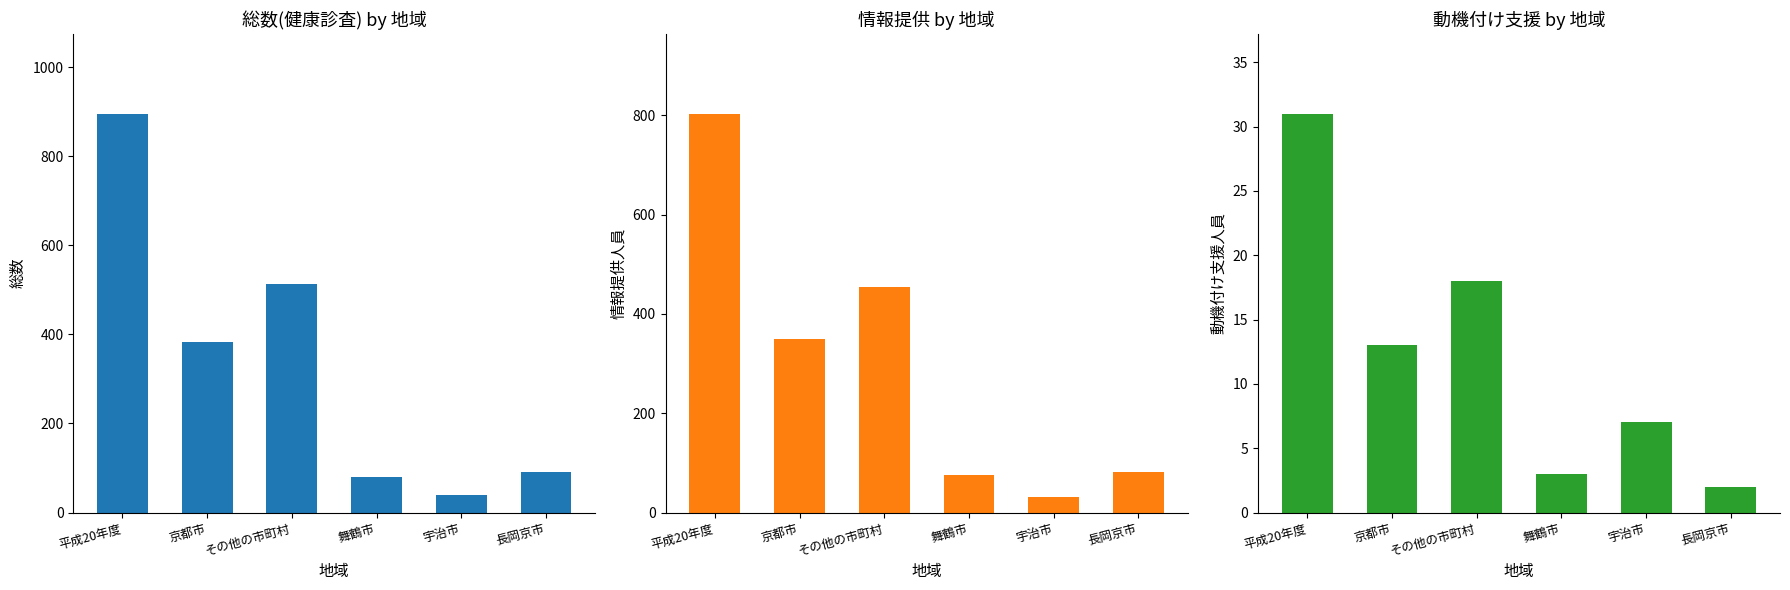

What position from the right is 京都市?

5